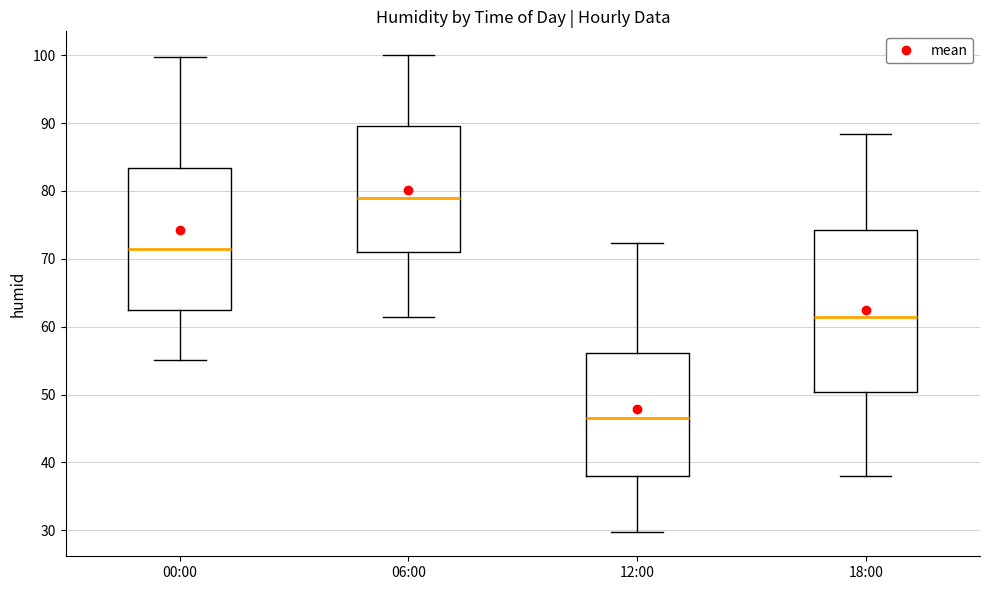

Where is the lower edge of the box for 06:00 on the y-axis? The values are not printed on the chart, so give them approximately, as read against the axis.

71